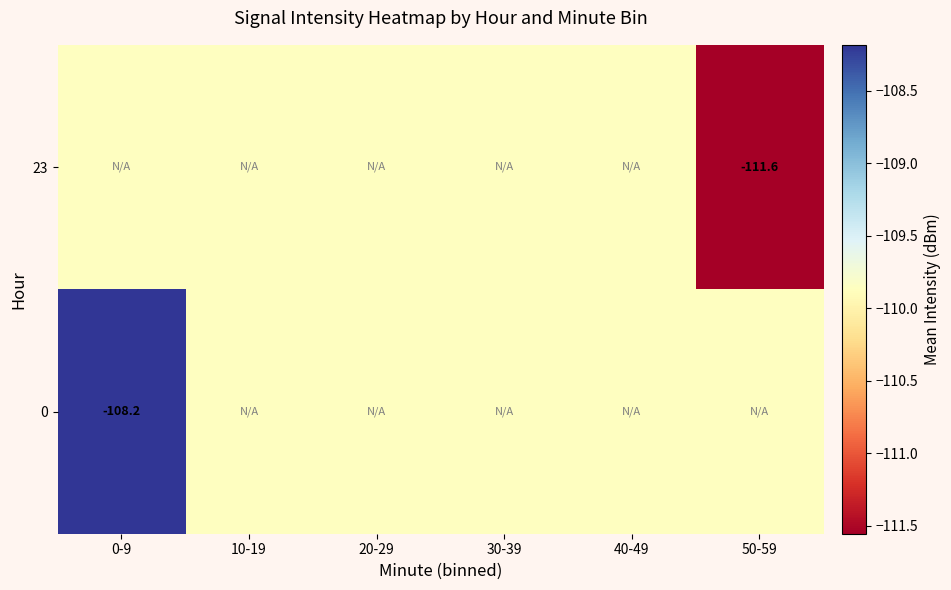

Which series has the largest range (max minus min)?

23